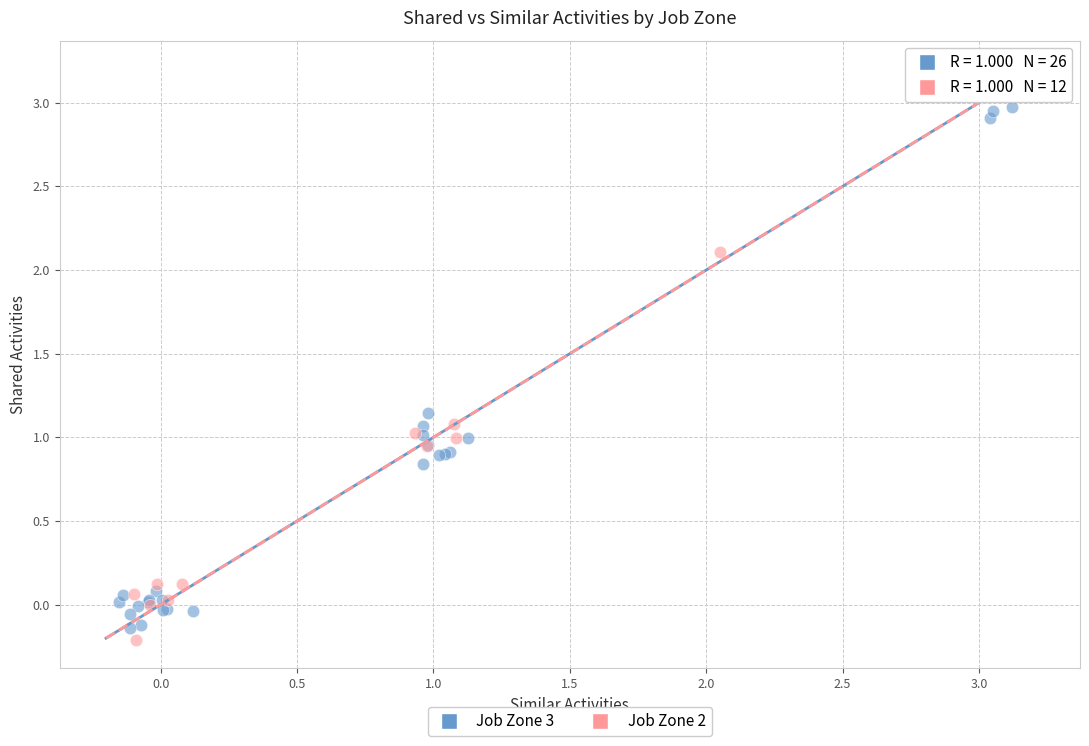

Which series contains the lowest Y value?

Job Zone 2